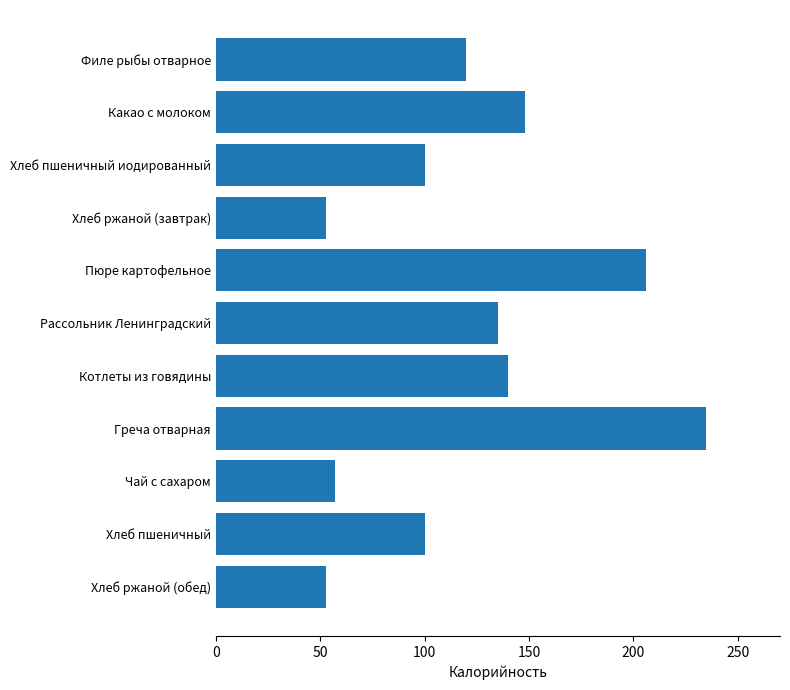

How many values are below 120?

5